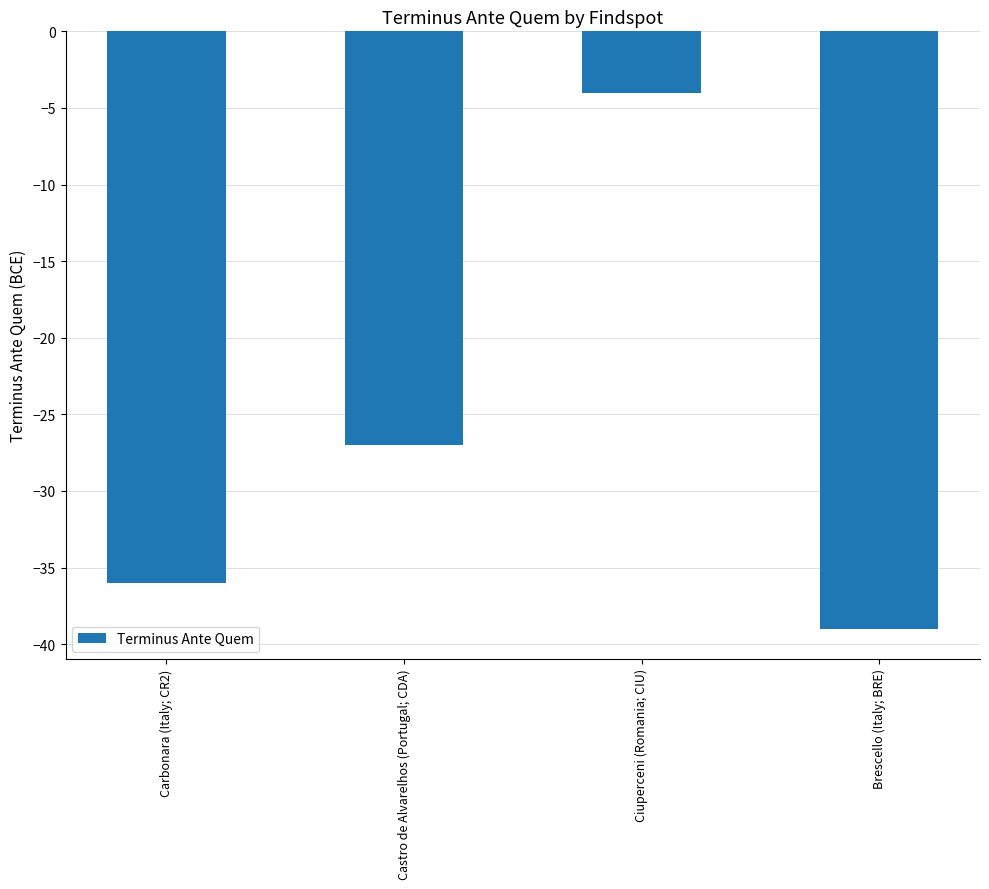

What is the greatest value displayed?

-4